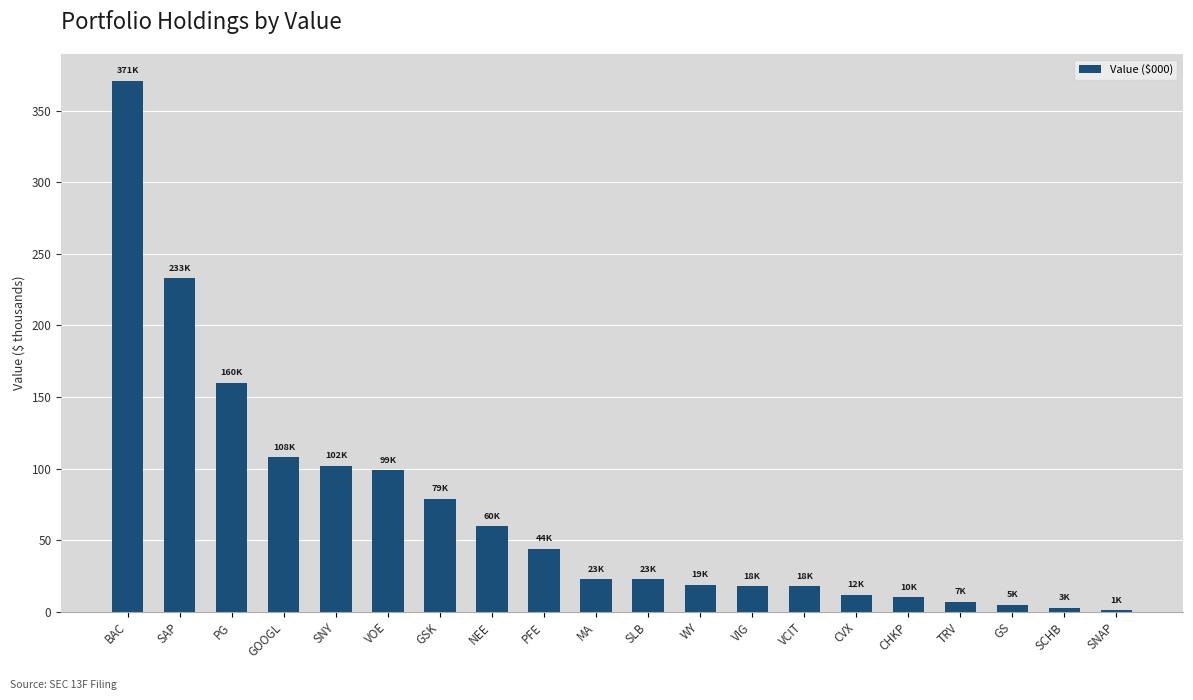

Which has a higher value, SCHB or NEE?

NEE